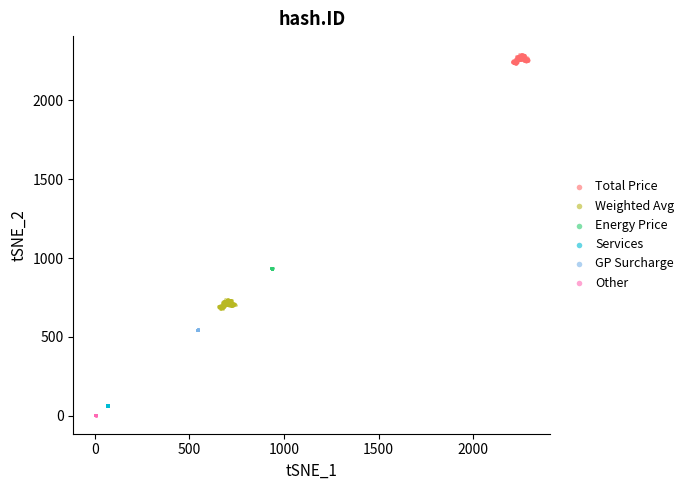

Which series reaches the minimum Y coordinate?

Other